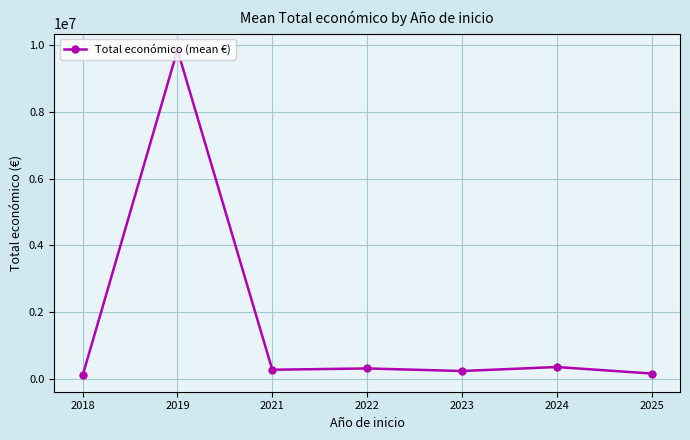

Between 2021 and 2019, which is larger?

2019